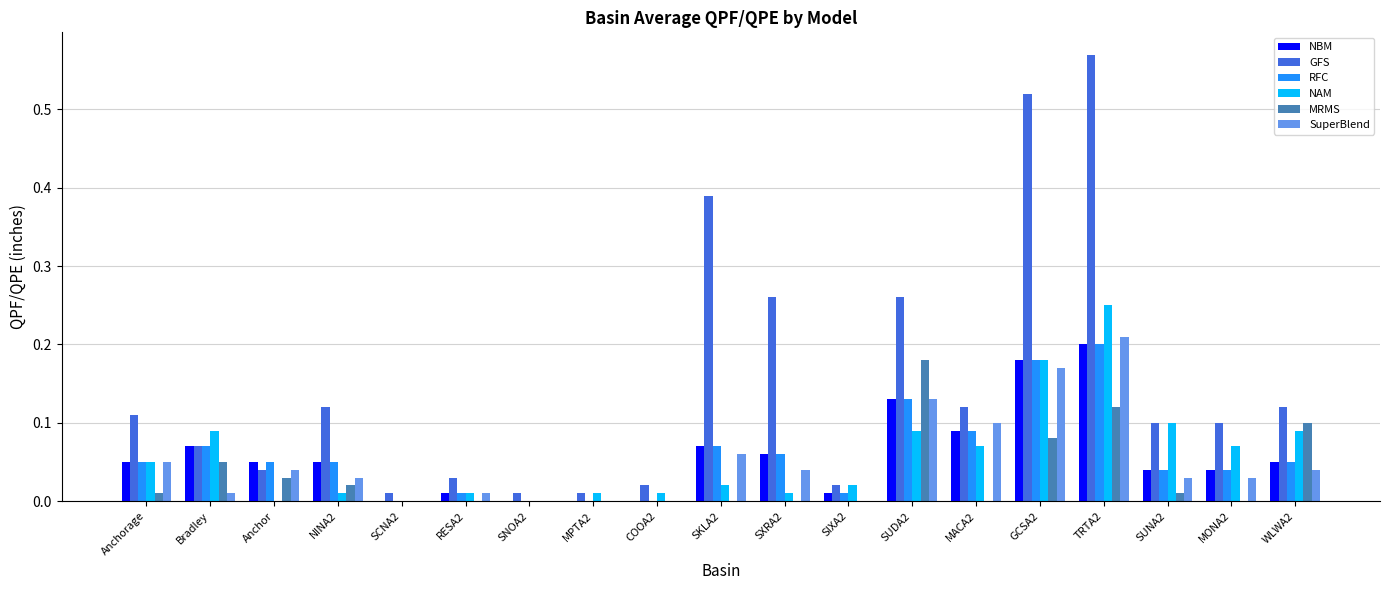

What is the sum of all NAM values?

1.1